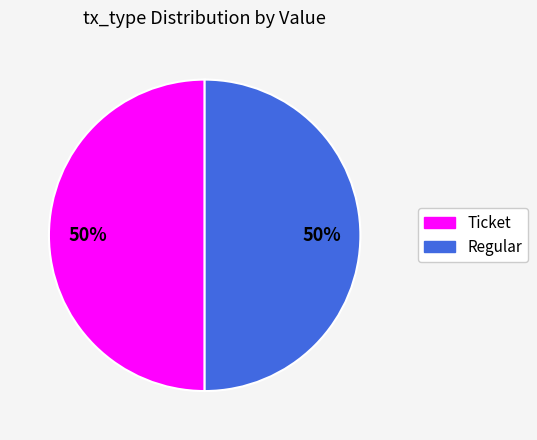

True or false: Ticket accounts for 36% of the total.

False